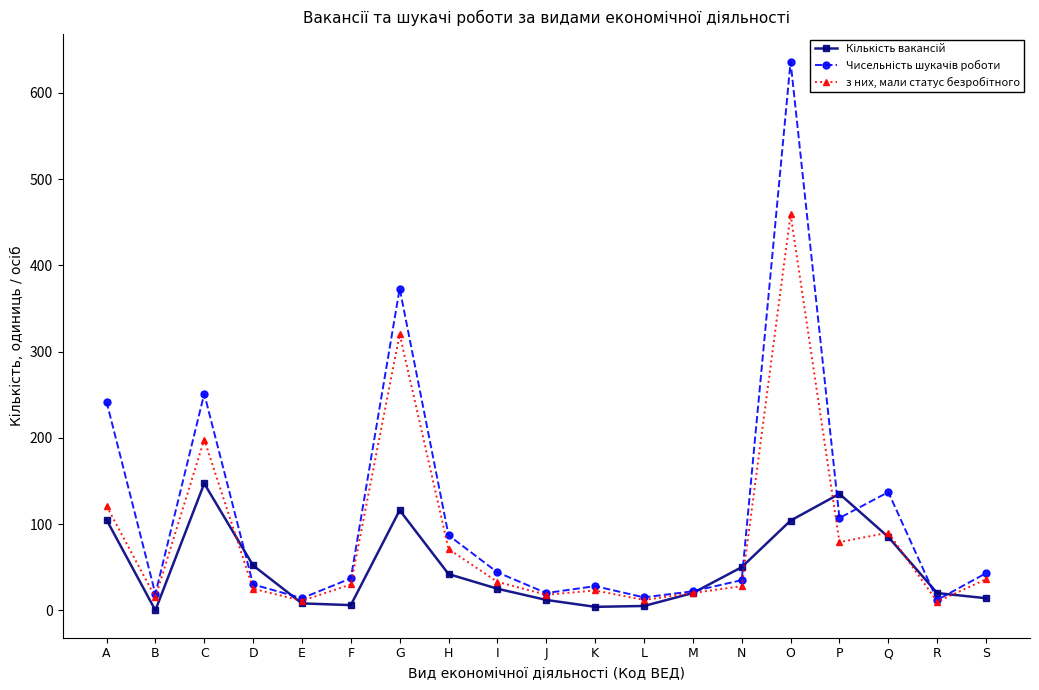

What is the total value across all series at P?

321